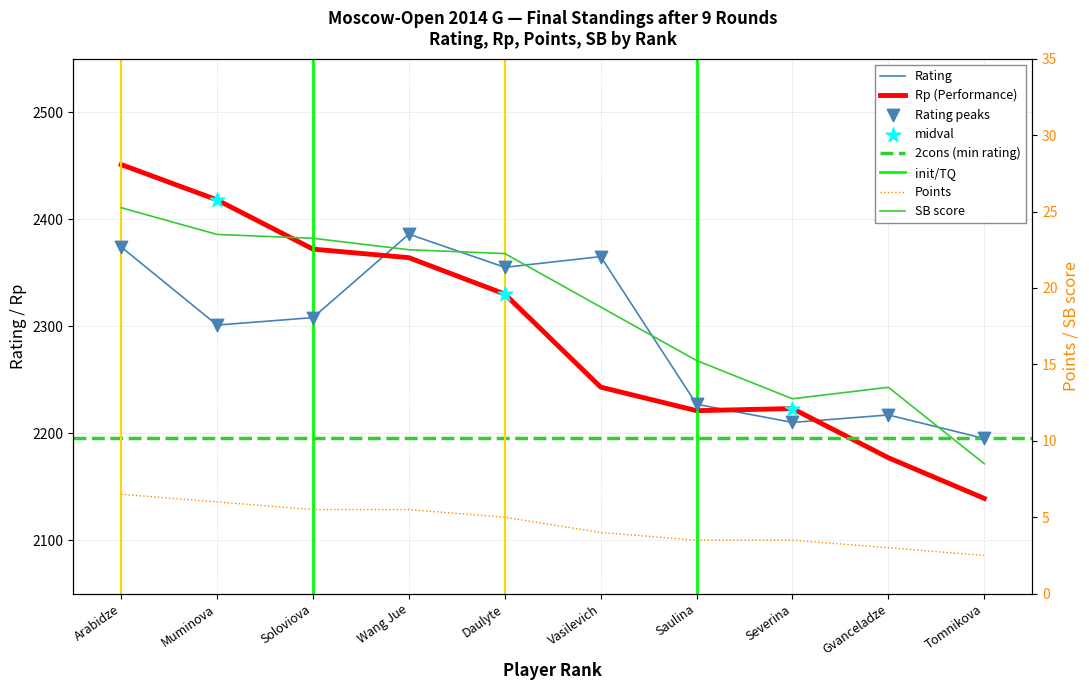

Which series has the widest spread of Y values?

Rp